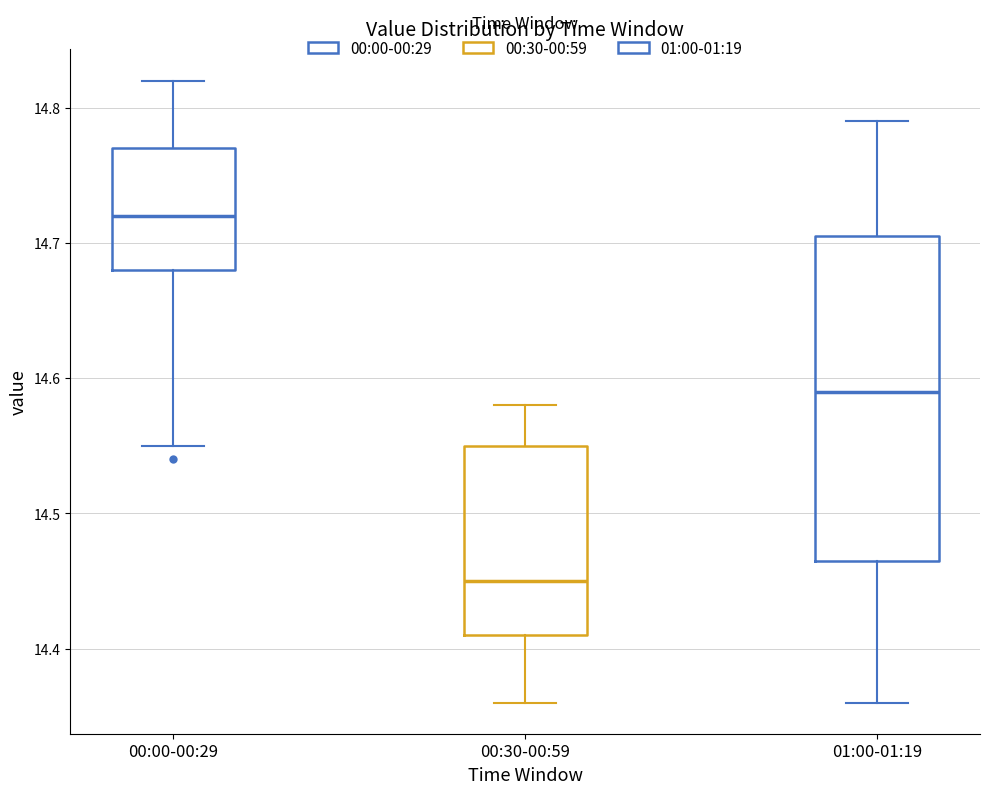

Which box is the tallest, from its lower edge to its upper edge?

01:00-01:19